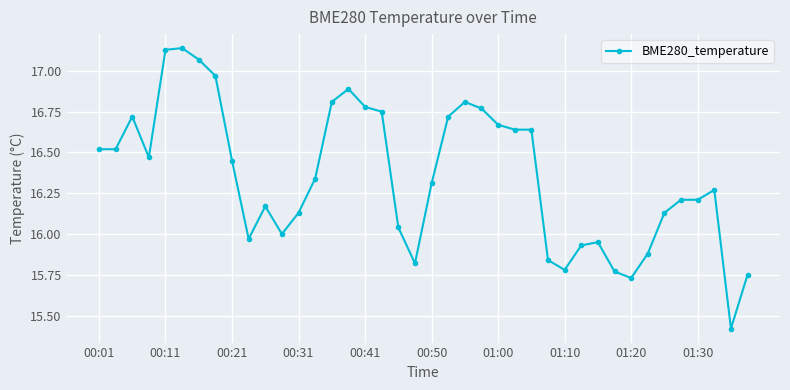

What is the difference between the maximum and minimum values?

1.7